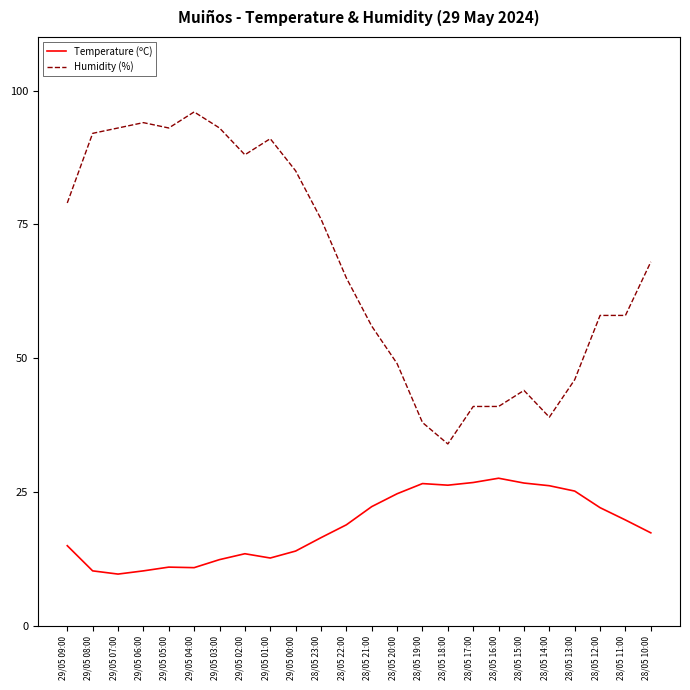

What is the highest value of the Humidity (%) series?

96.0